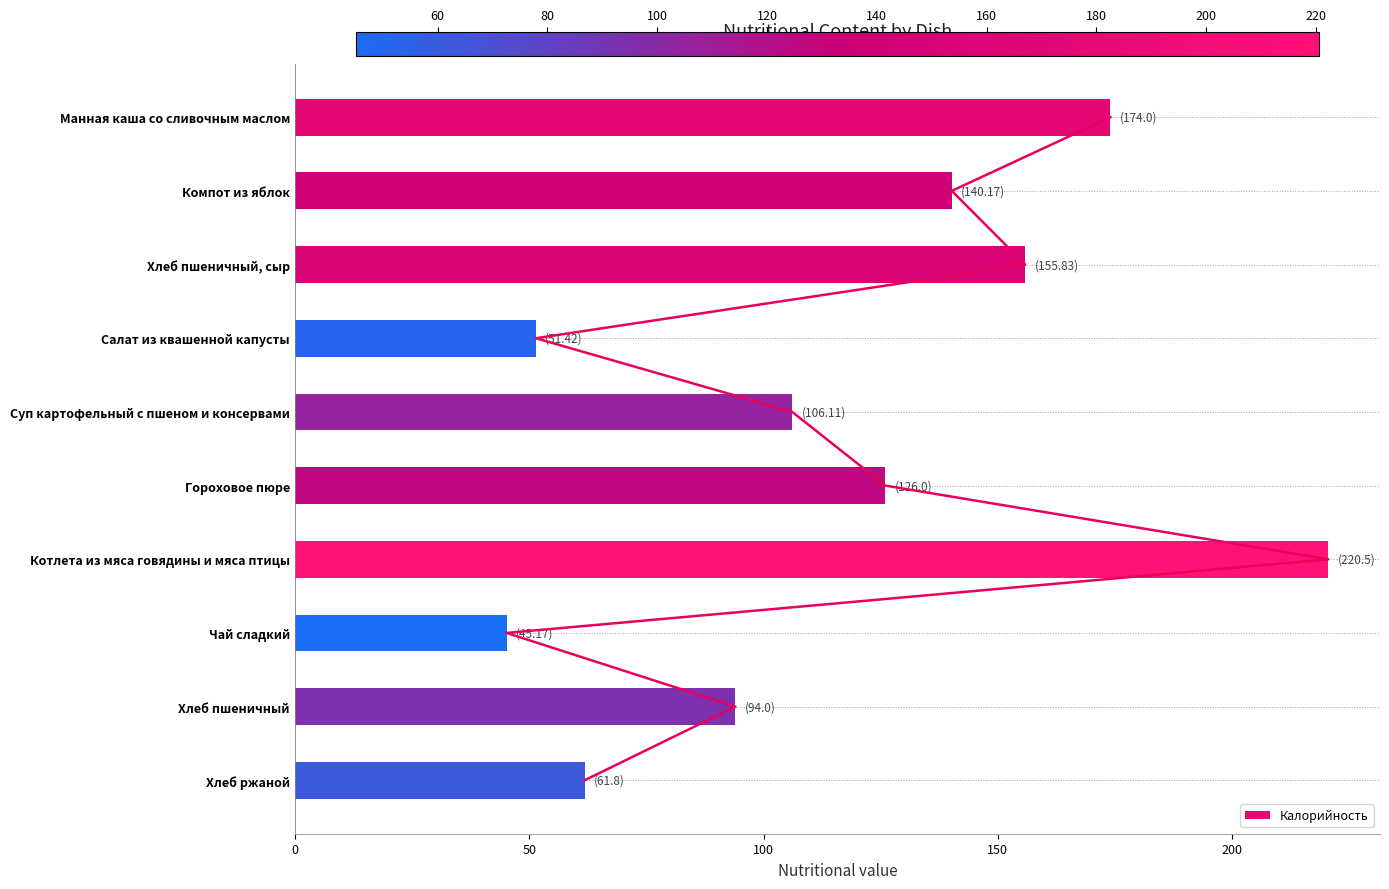

The Калорийность series shows 57.4 at Котлета из мяса говядины и мяса птицы. True or false?

False